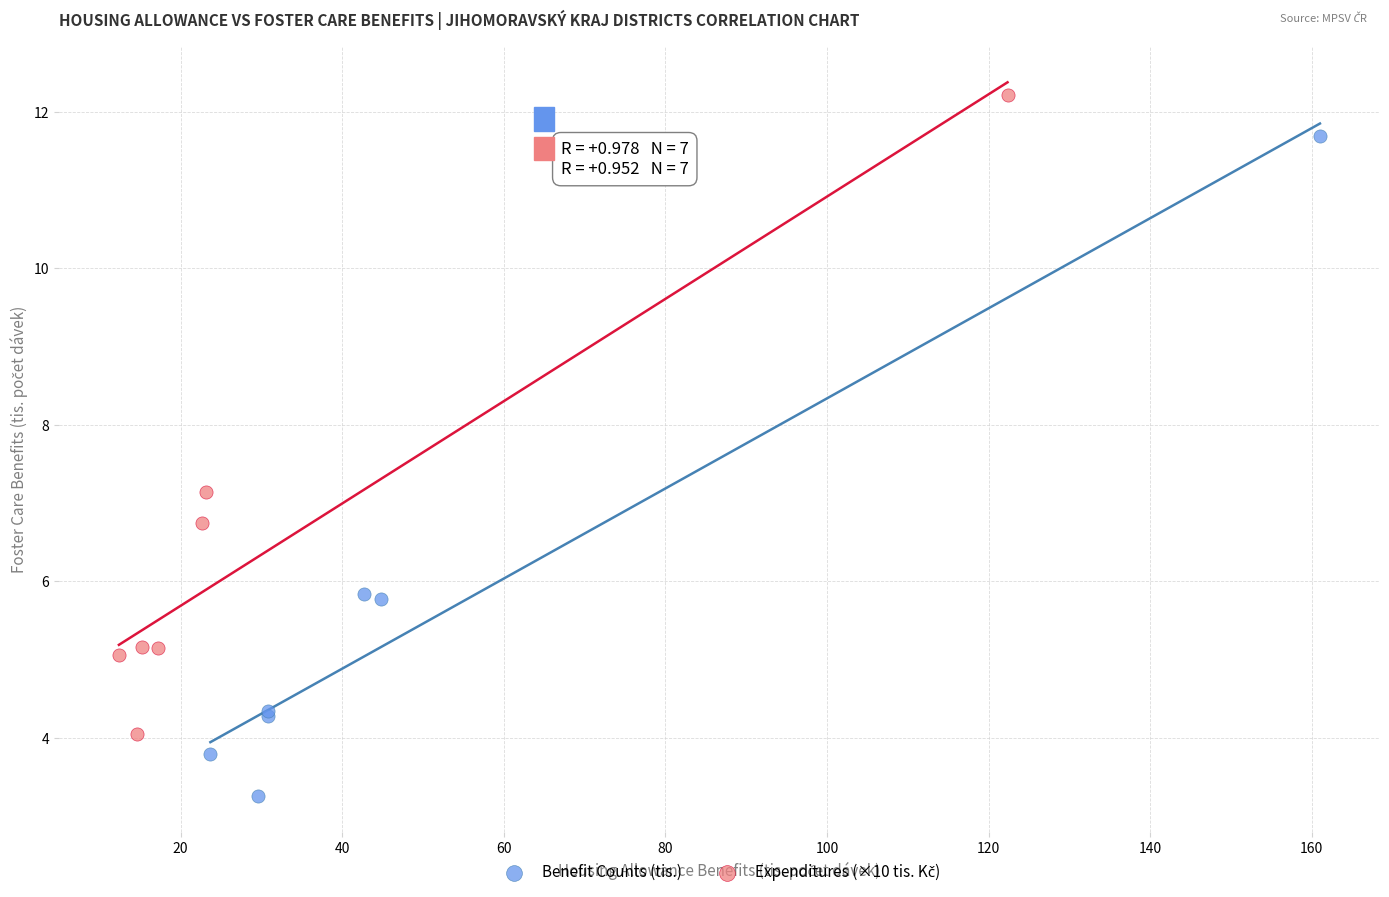

Which series has the widest spread of Y values?

Benefit Counts (tis.)